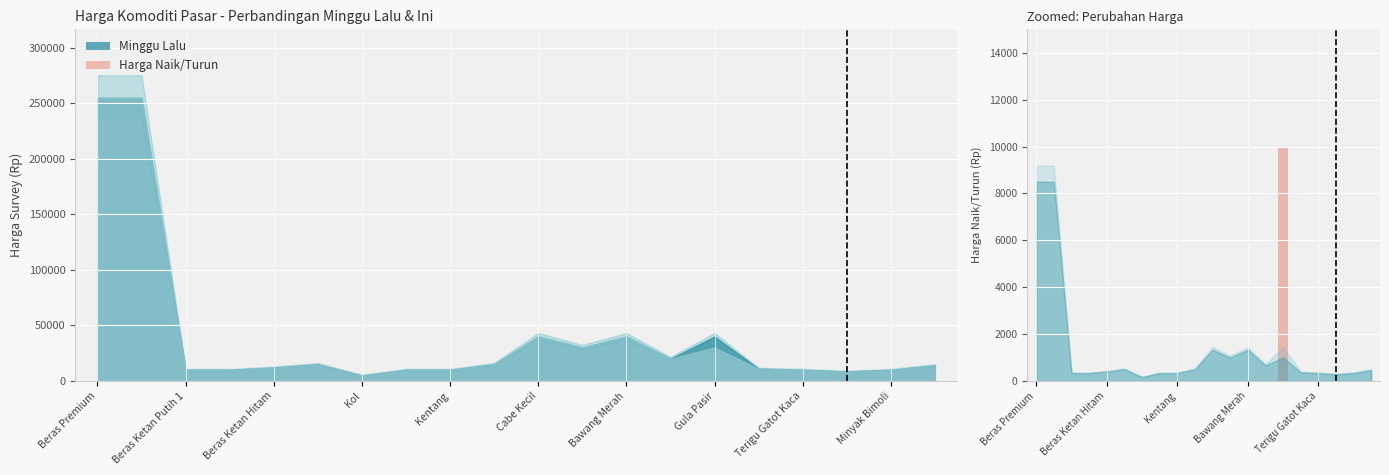

Does the chart contain any negative values?

No